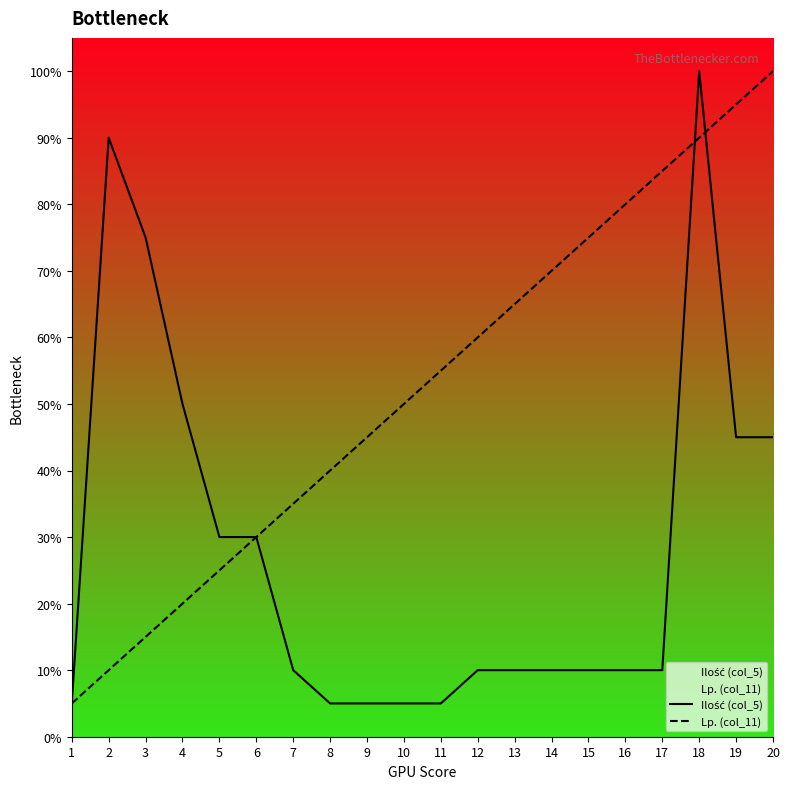

At how many categories does at least one series exceed 27?

19